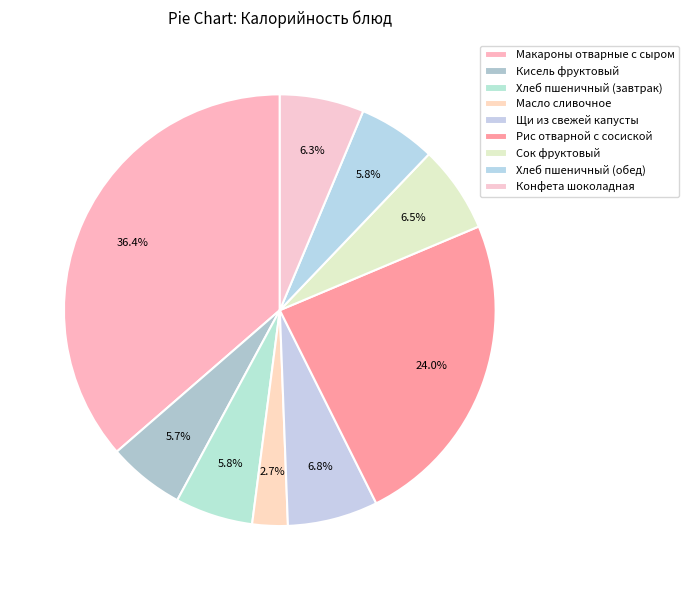

Which slice is the largest?

Макароны отварные с сыром